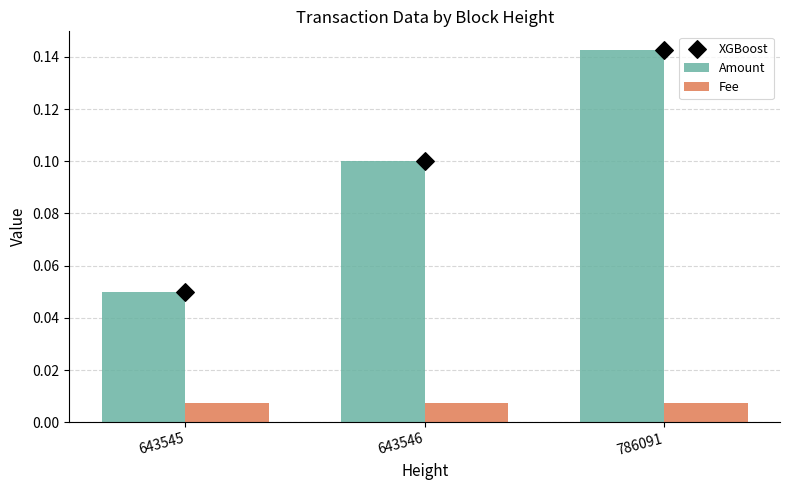

At which category is the sum across all series the highest?

786091